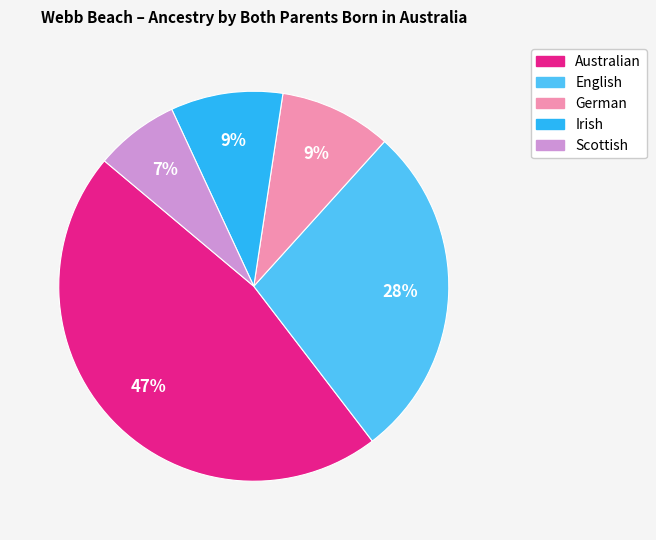

True or false: Australian accounts for 35% of the total.

False